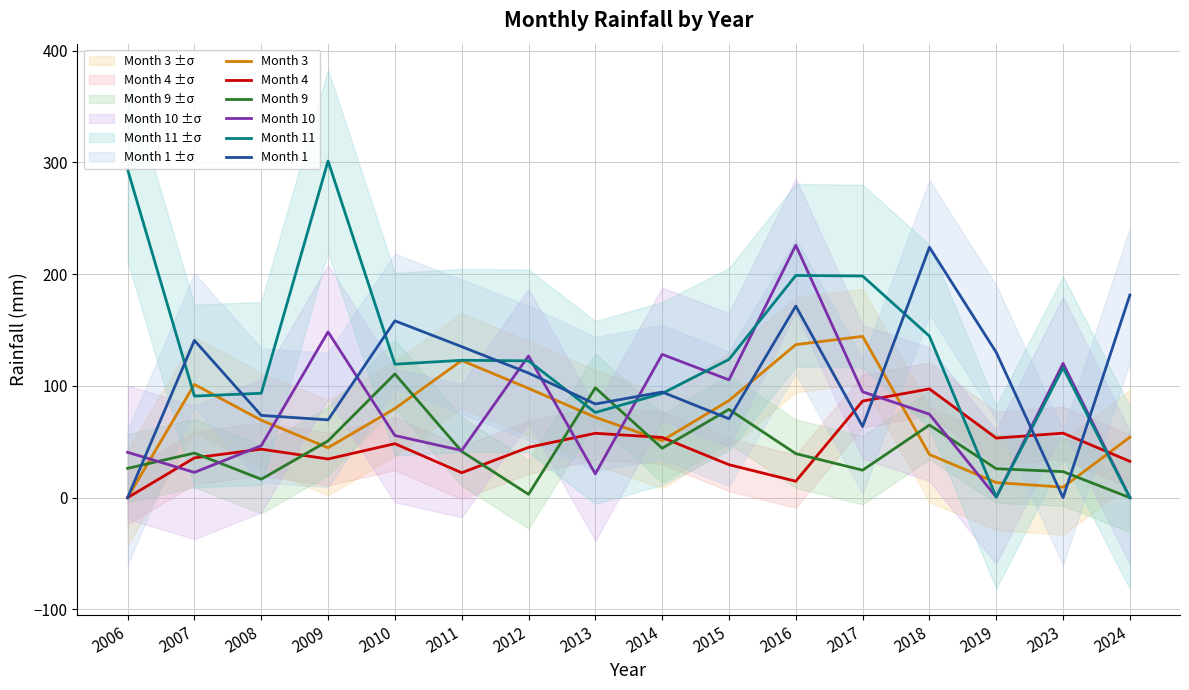

Reading right to left, transcribe all the data shown in this chart.

Month 3: 2024=54.1	2023=9.4	2019=13.5	2018=38.6	2017=144.3	2016=136.9	2015=86.9	2014=51.0	2013=71.9	2012=97.8	2011=122.7	2010=79.7	2009=44.7	2008=69.3	2007=101.3	2006=0.0
Month 4: 2024=32.5	2023=57.7	2019=53.3	2018=97.3	2017=86.4	2016=14.7	2015=29.5	2014=53.9	2013=57.6	2012=45.0	2011=22.3	2010=48.3	2009=34.6	2008=43.4	2007=35.6	2006=0.0
Month 9: 2024=0.0	2023=23.3	2019=25.9	2018=65.0	2017=24.6	2016=39.4	2015=79.0	2014=44.2	2013=98.3	2012=3.0	2011=41.4	2010=110.7	2009=50.8	2008=16.5	2007=39.9	2006=26.2
Month 10: 2024=0.0	2023=120.1	2019=0.5	2018=74.7	2017=94.7	2016=225.8	2015=105.4	2014=128.2	2013=21.3	2012=126.8	2011=42.2	2010=55.6	2009=148.3	2008=46.5	2007=22.6	2006=40.6
Month 11: 2024=0.0	2023=116.3	2019=0.5	2018=144.5	2017=198.3	2016=198.8	2015=123.7	2014=93.2	2013=76.2	2012=122.4	2011=122.9	2010=119.4	2009=301.2	2008=93.4	2007=90.9	2006=293.6
Month 1: 2024=181.3	2023=0.0	2019=130.0	2018=224.0	2017=63.7	2016=171.4	2015=70.6	2014=94.5	2013=83.8	2012=111.5	2011=135.1	2010=158.2	2009=69.6	2008=73.6	2007=140.7	2006=0.0